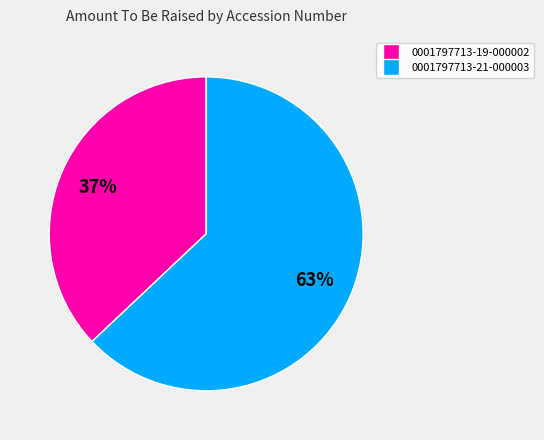

Rank the categories by value from lowest to highest.

0001797713-19-000002, 0001797713-21-000003